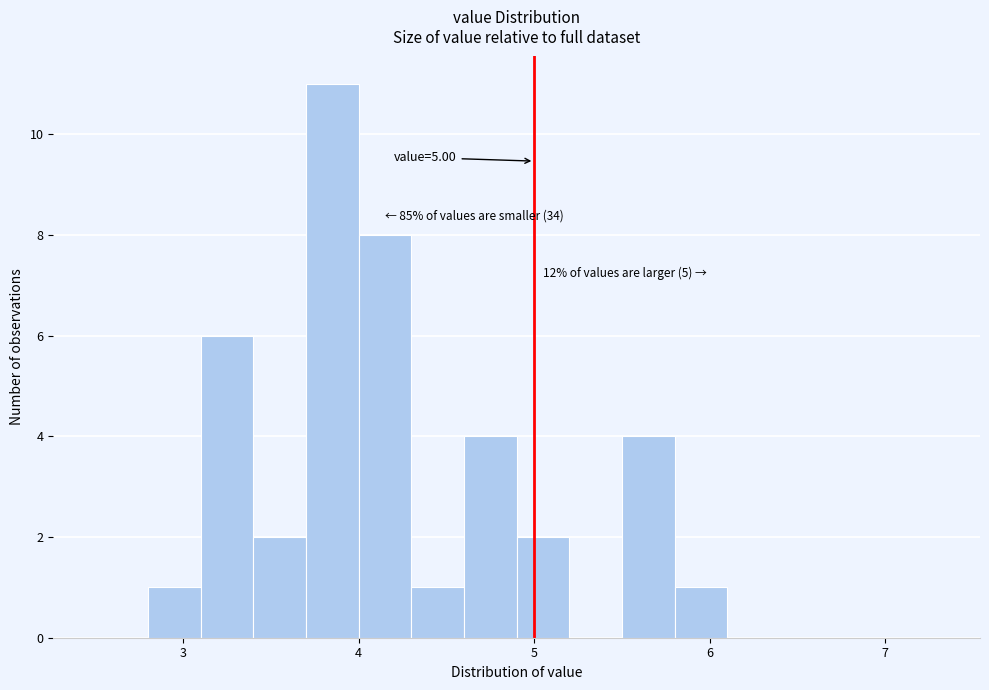

Read against the x-axis, roughly where is the centre of the tallest bar?

3.9